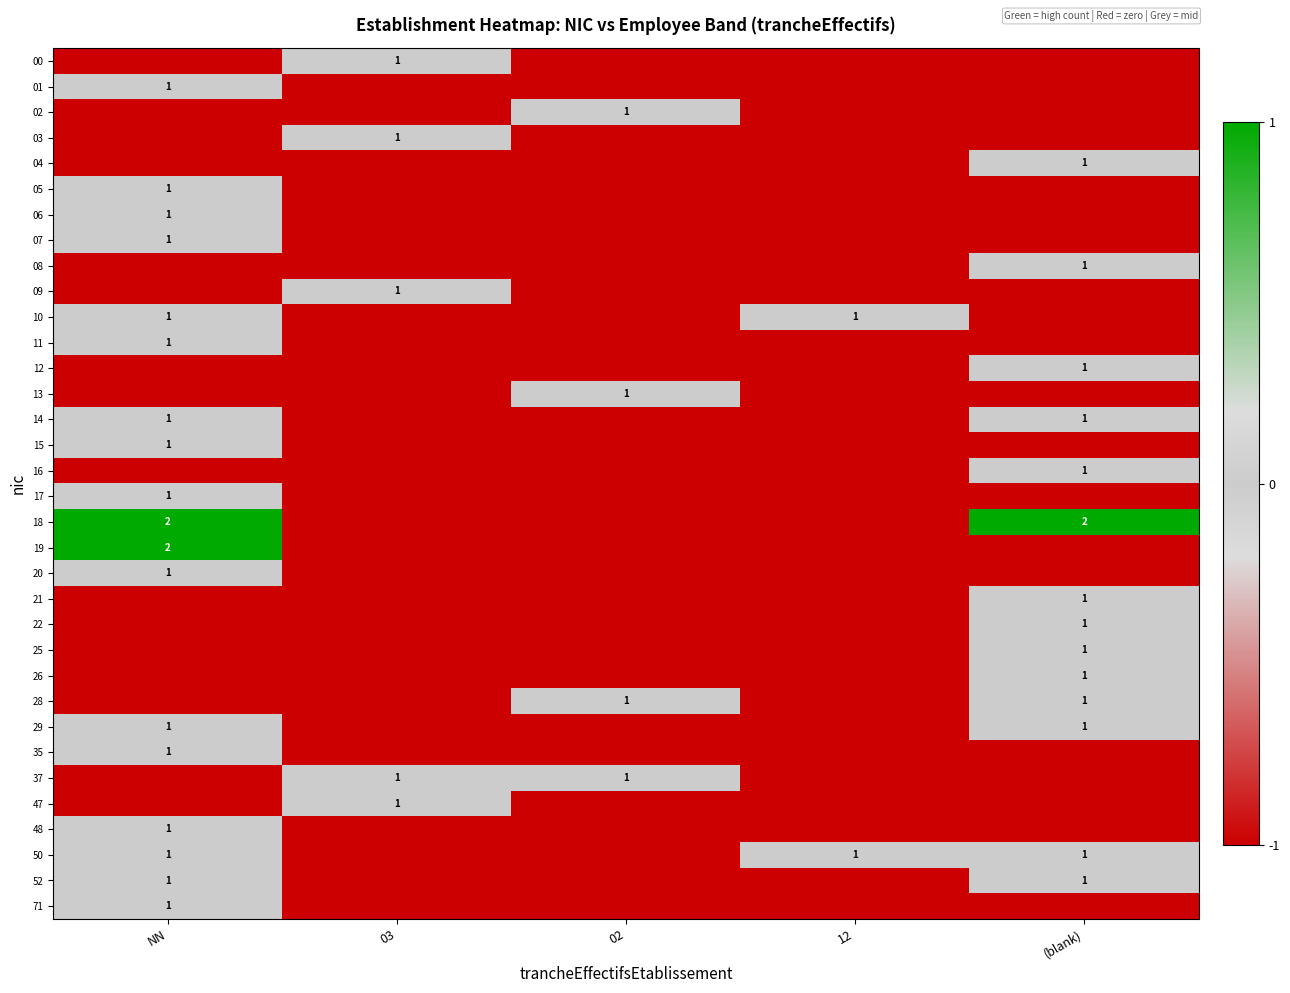

Count the 14 values in the range 0 to 1.

5